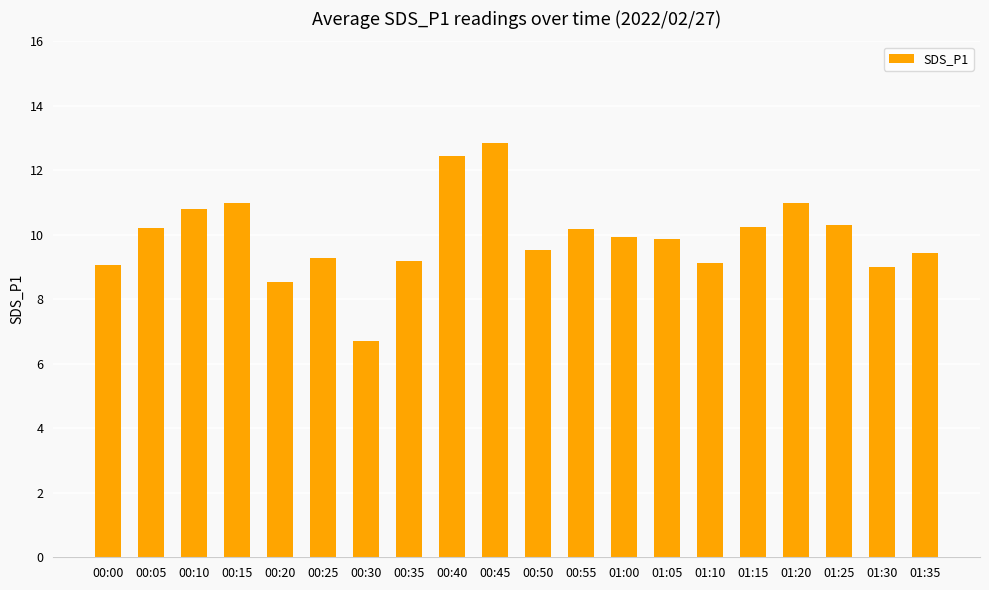

What is the sum of the values at 01:15 and 01:00?

20.2